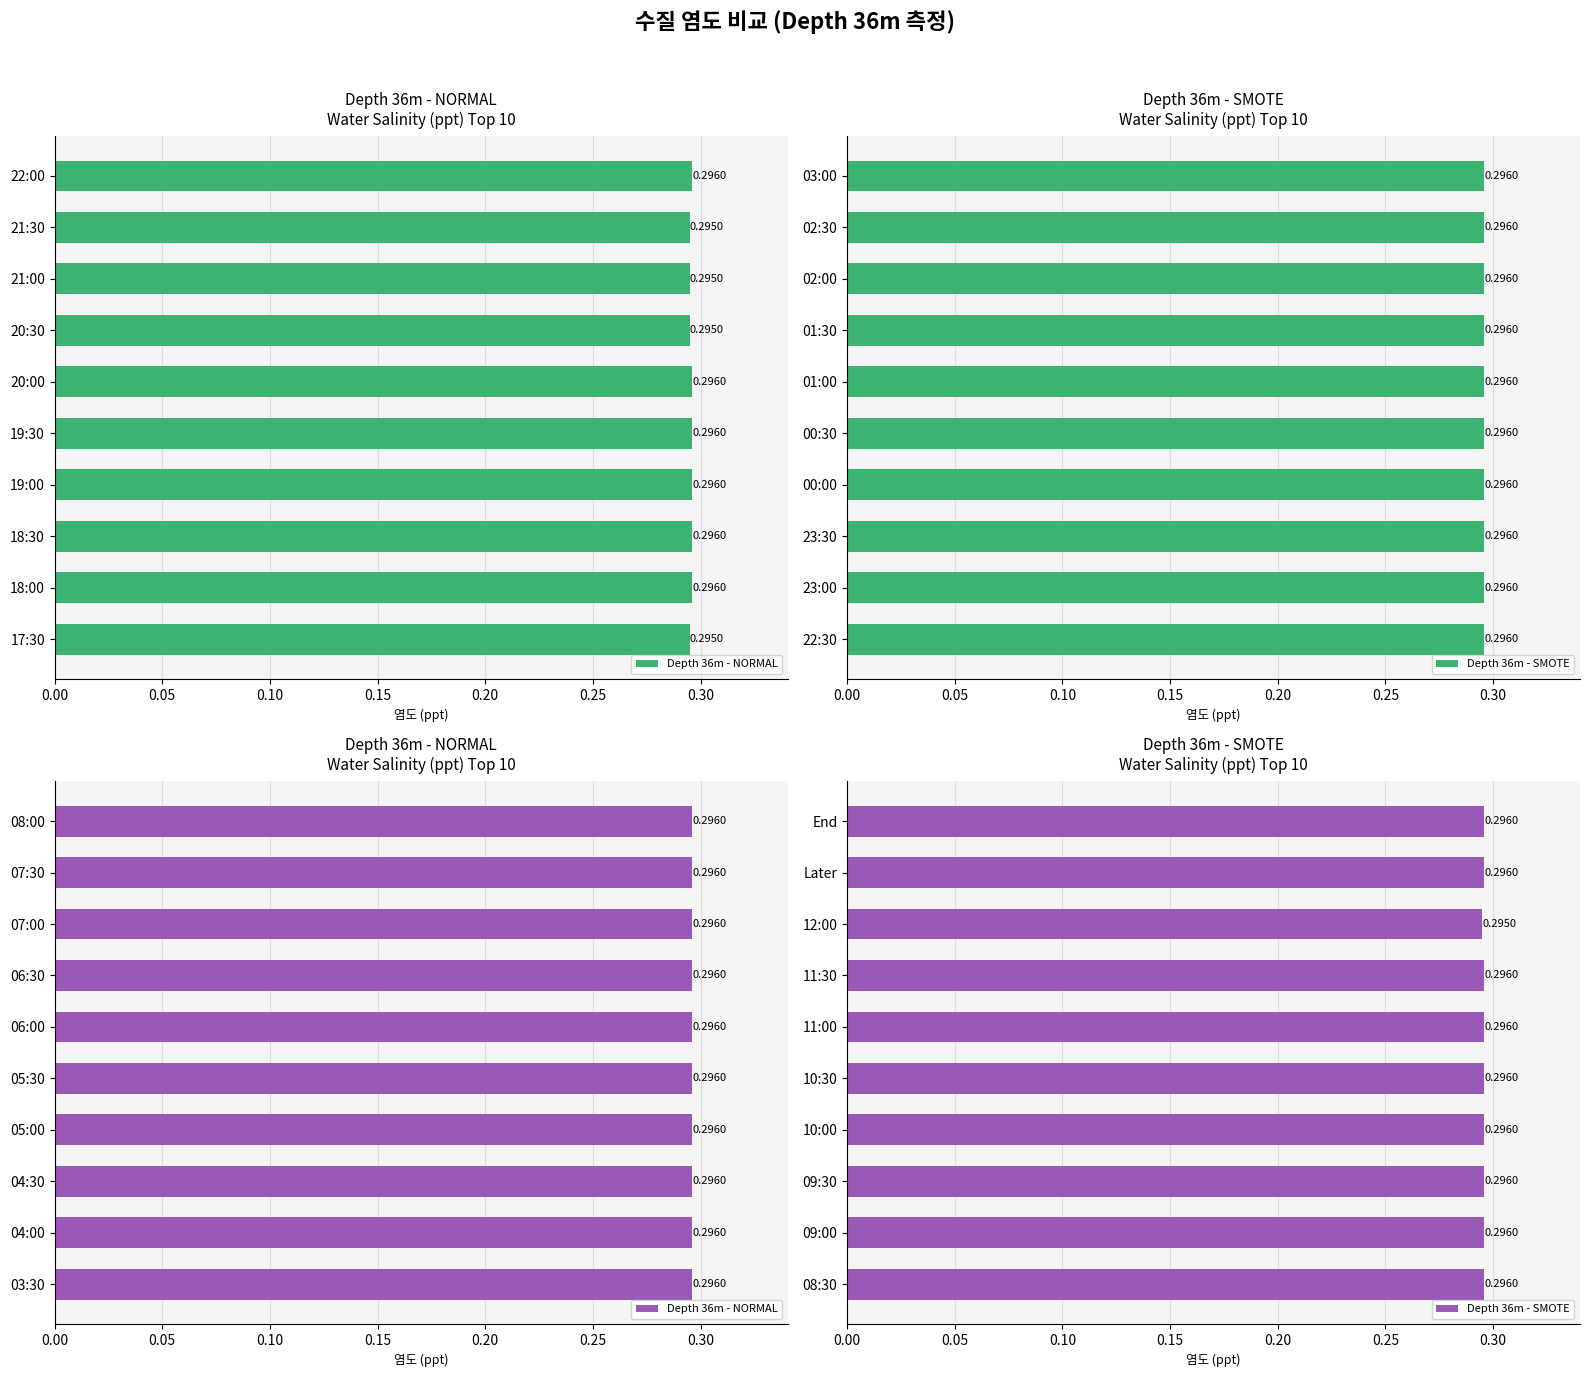

Which has a higher value, 0.30 or 0.10?

0.30